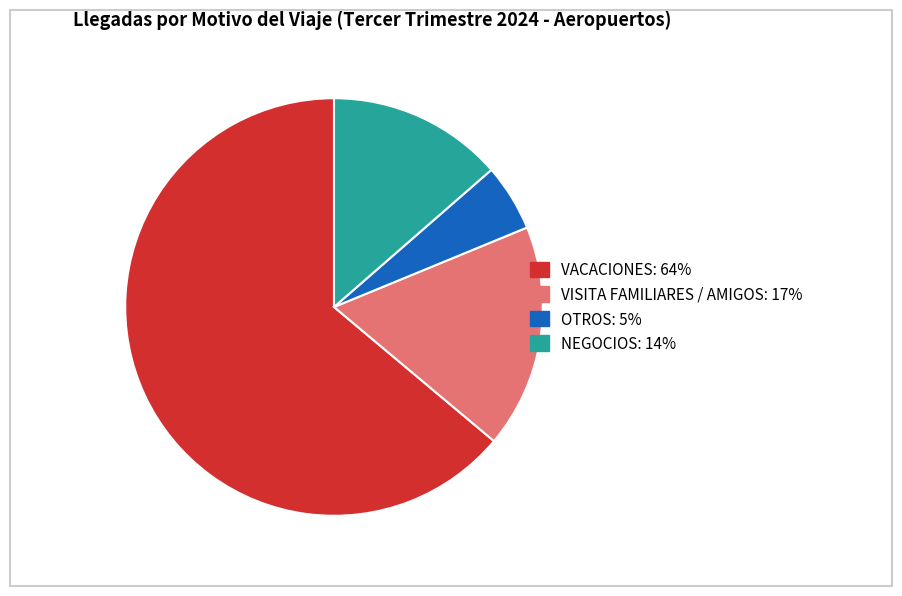

Combined, do NEGOCIOS and VISITA FAMILIARES / AMIGOS account for over 50%?

No